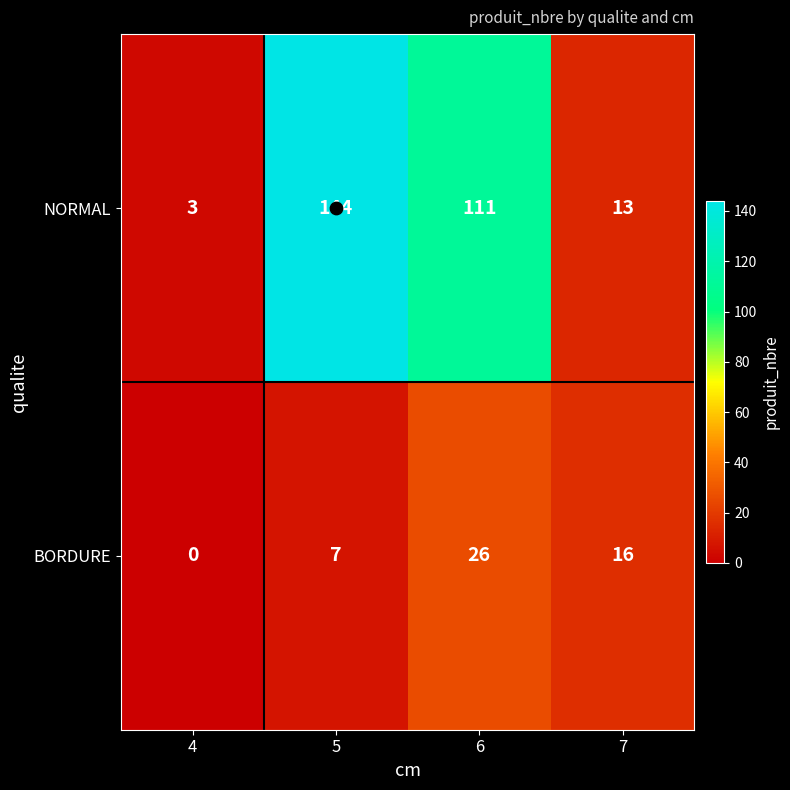

At 5, list the series in order from largest to smallest.

NORMAL, BORDURE